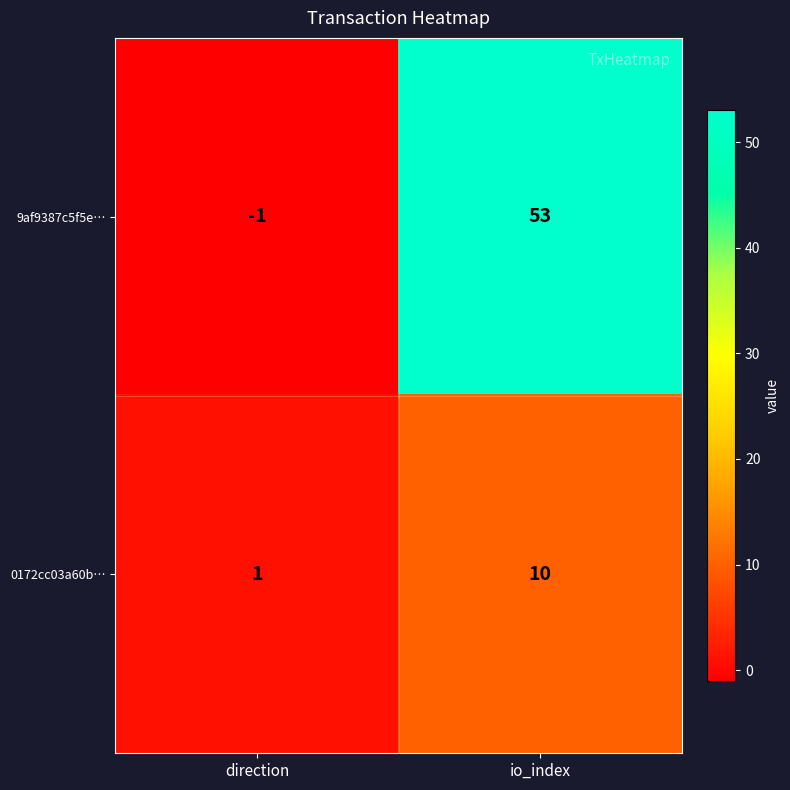

Count the number of categories in the chart.

2